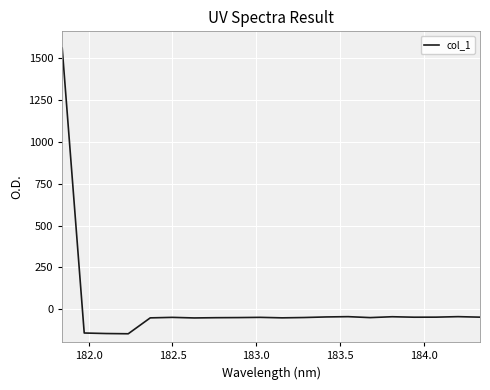

What is the minimum value shown in the chart?

-145.6